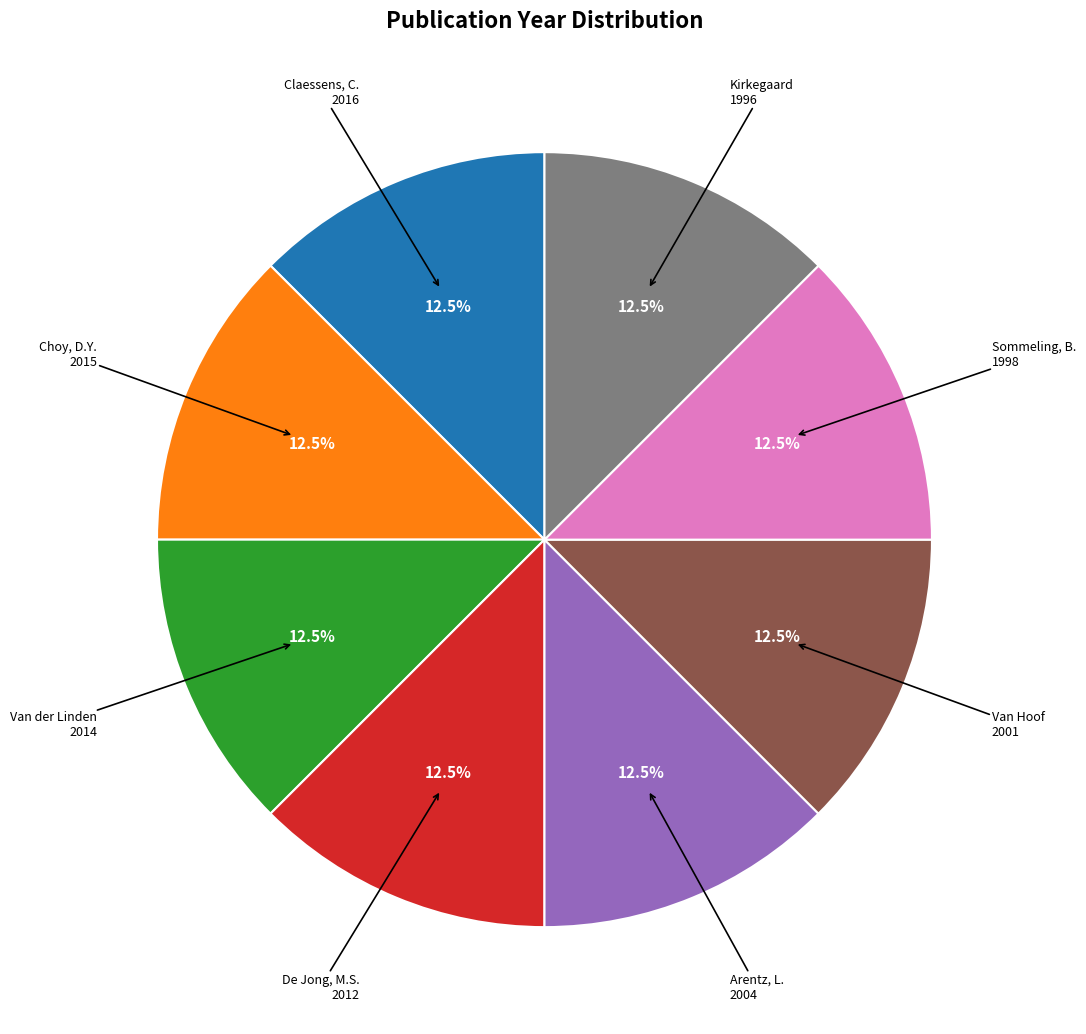

Is there a majority slice in this chart?

No